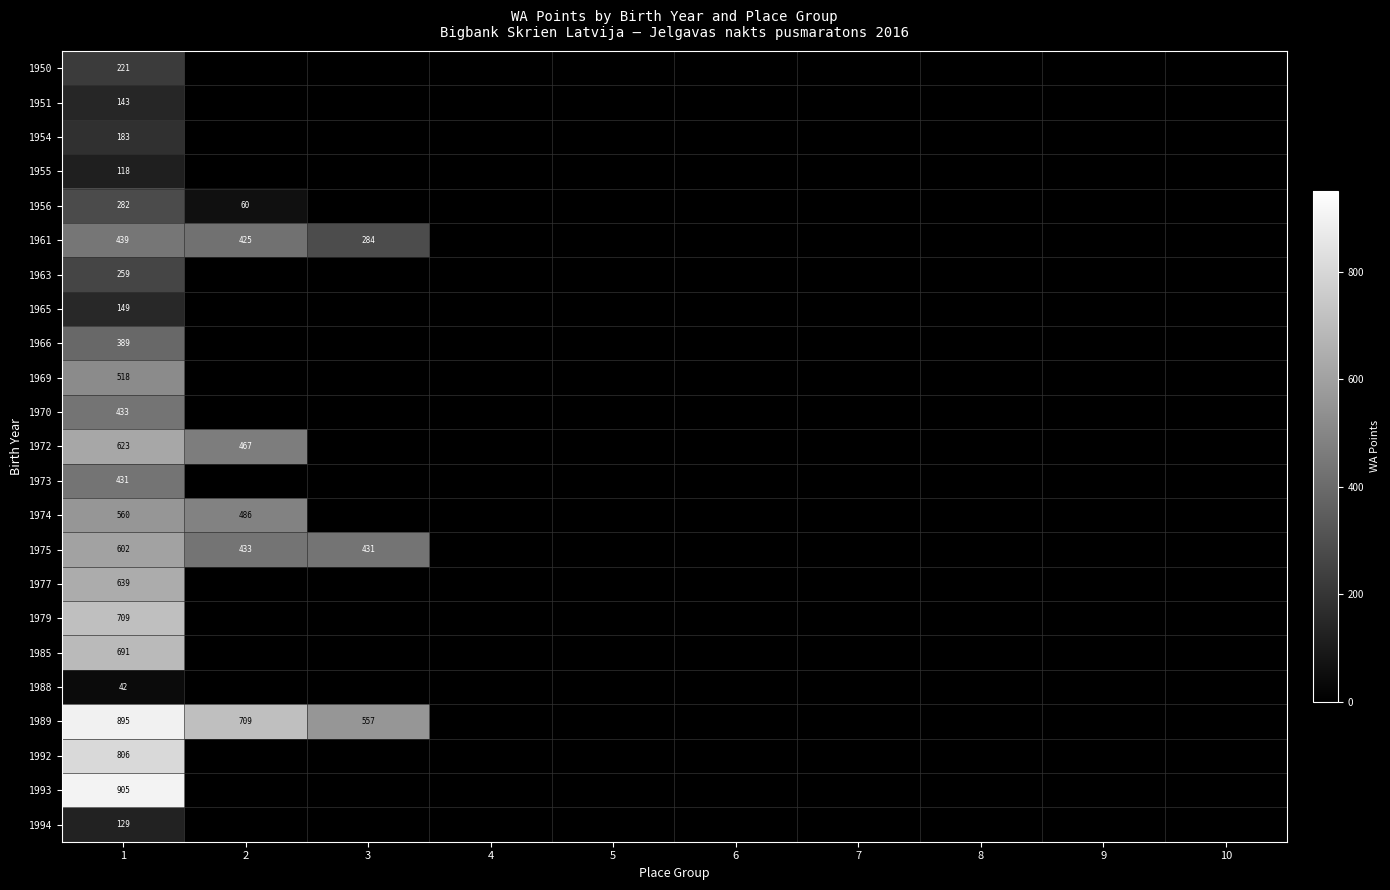

The 1994 series shows 129 at 1. True or false?

True